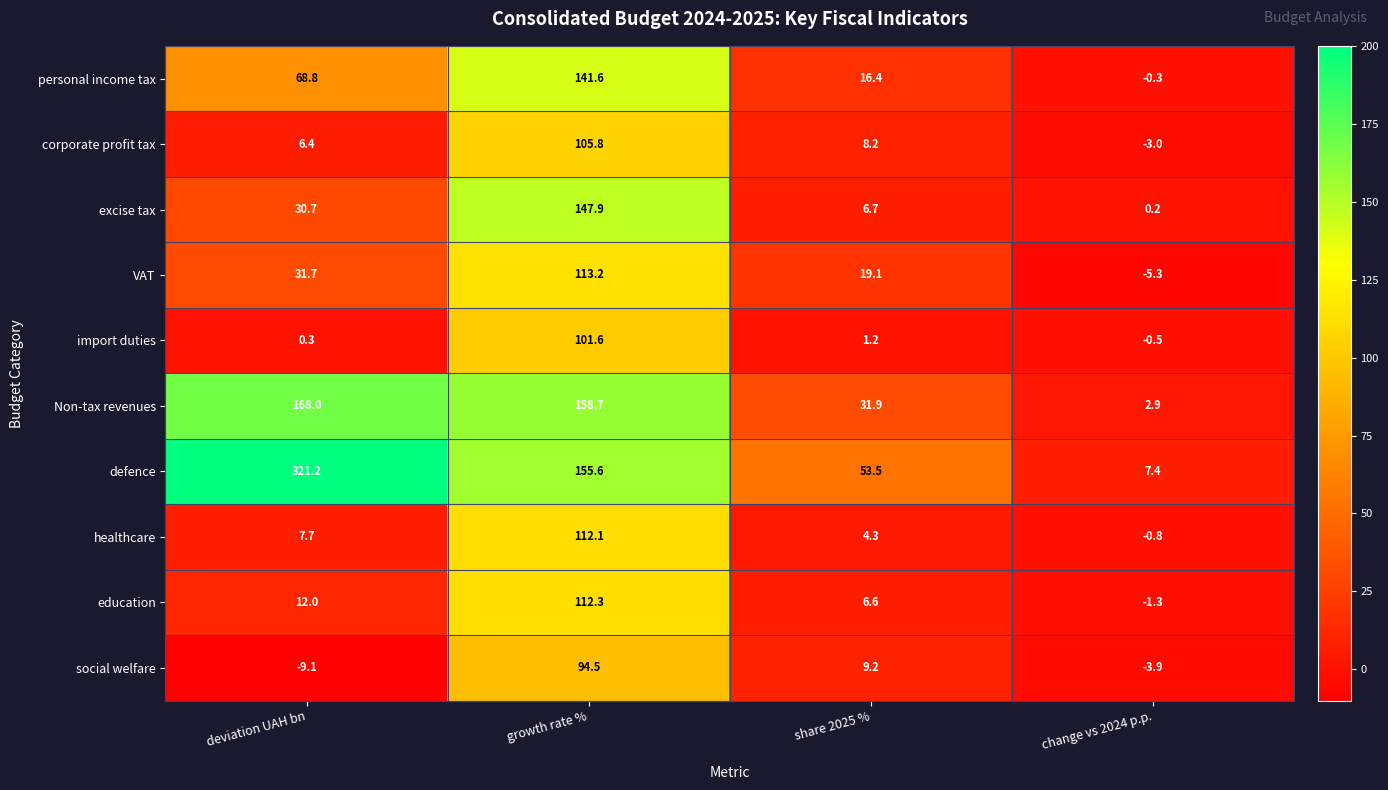

At which label is Non-tax revenues closest to 85?

share 2025 %